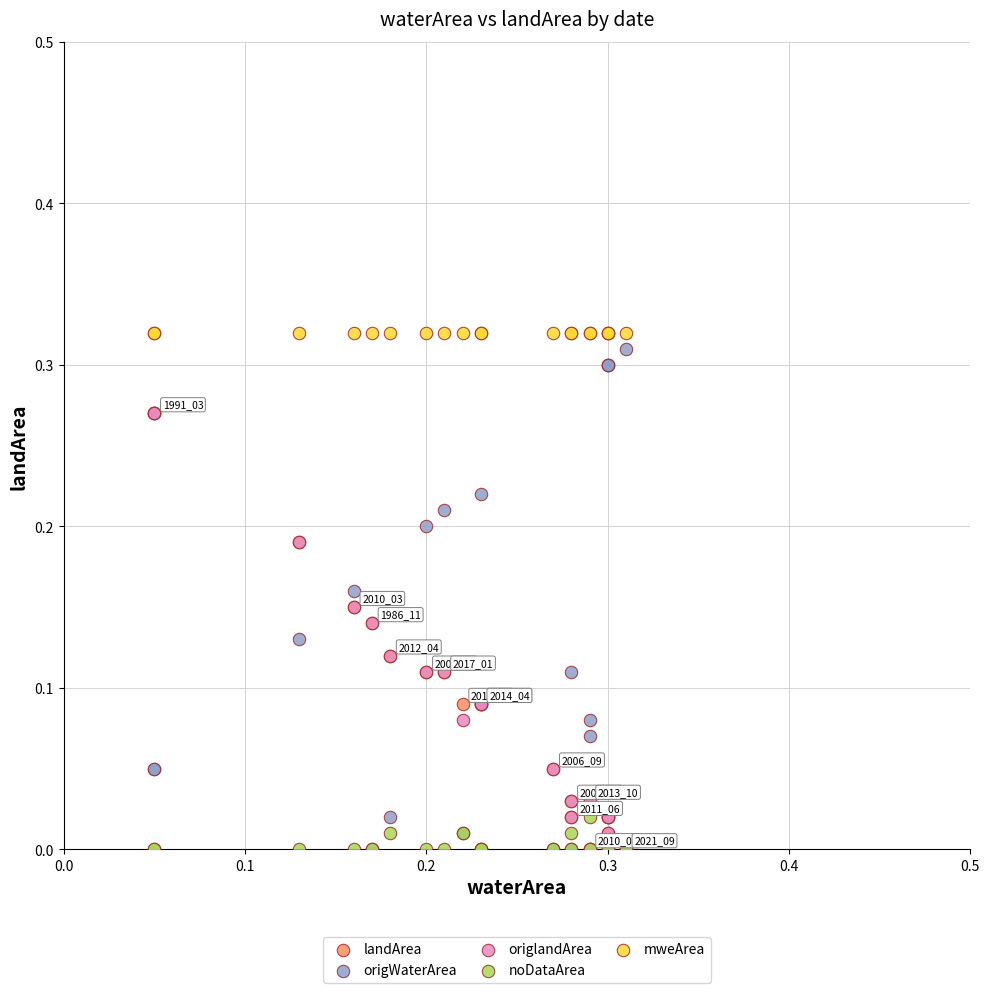

What are all the series names shown in the legend?

landArea, origWaterArea, origlandArea, noDataArea, mweArea